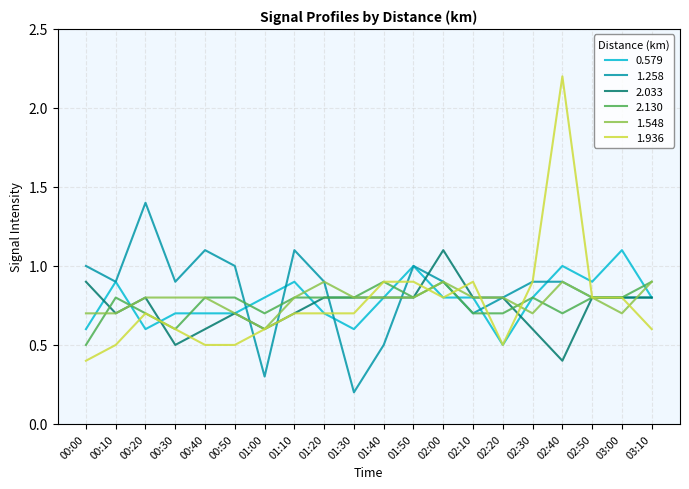

What is the total value across all series at 00:00?

4.1